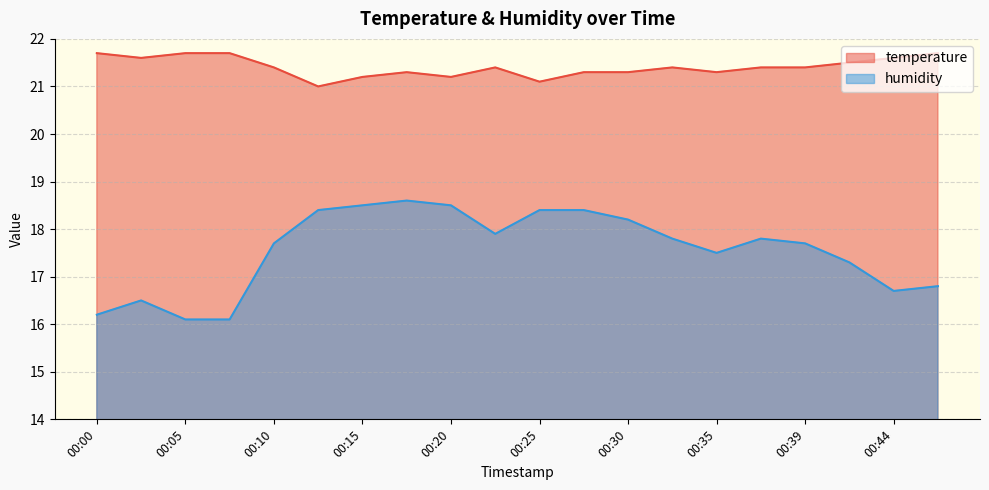

Which series has the largest total across all categories?

temperature